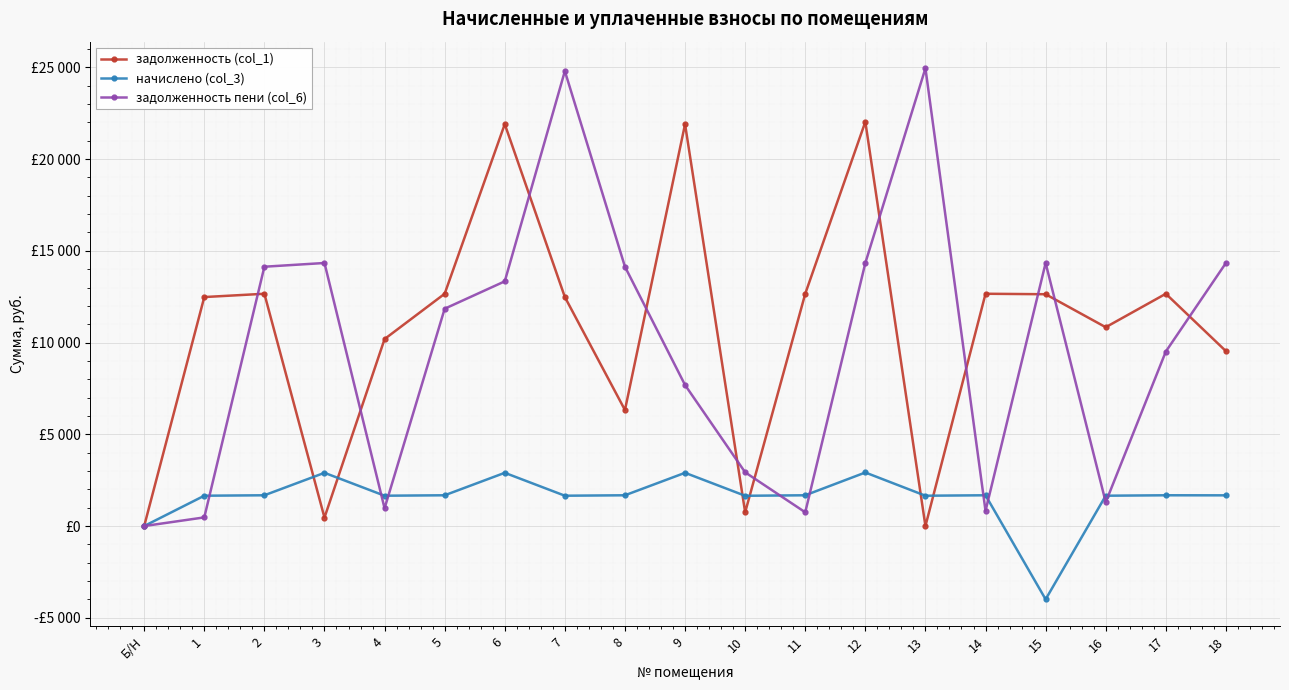

The начислено (col_3) series shows 1653.4 at 1. True or false?

True